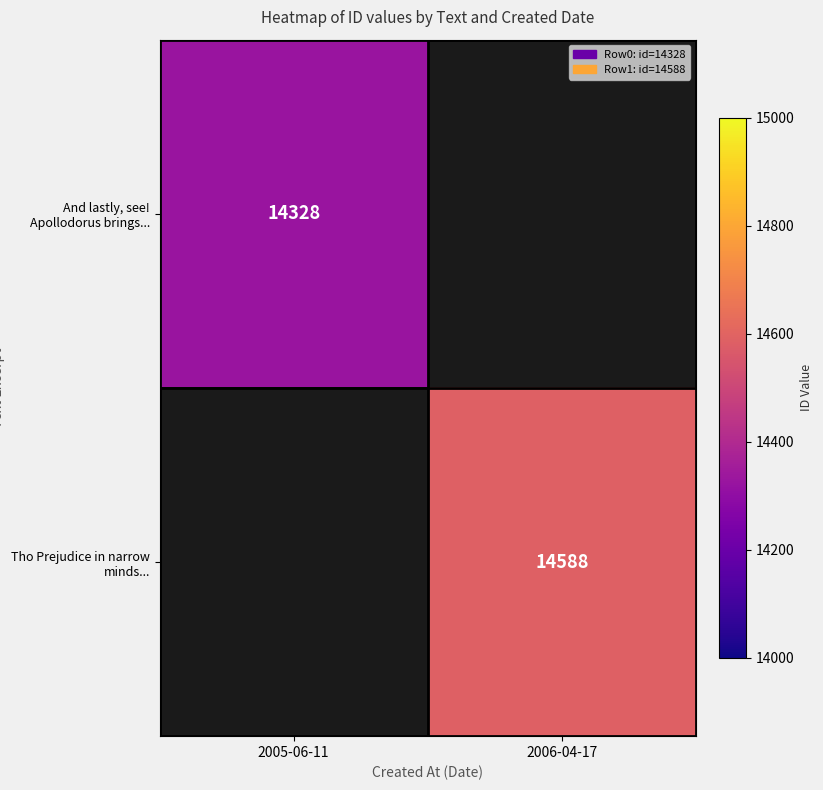

Which label corresponds to the smallest value in the chart?

2005-06-11